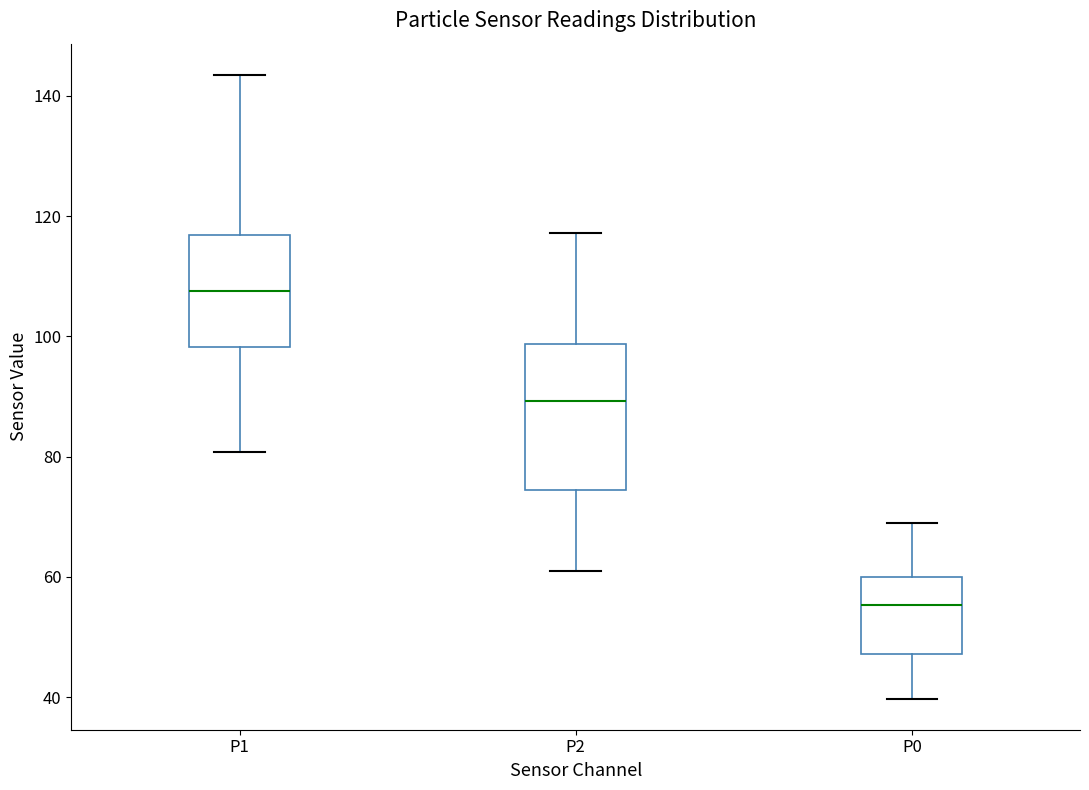

Reading left to right, transcribe this box plot: for each box, give where its median line is, the range the box spans, and where its two whiskers end, as read against the y-axis. The values are not printed on the chart, so give them approximately, as read against the axis.

P1: median 108, box 98 to 116, whiskers 80 to 144
P2: median 90, box 74 to 98, whiskers 62 to 118
P0: median 56, box 48 to 60, whiskers 40 to 70